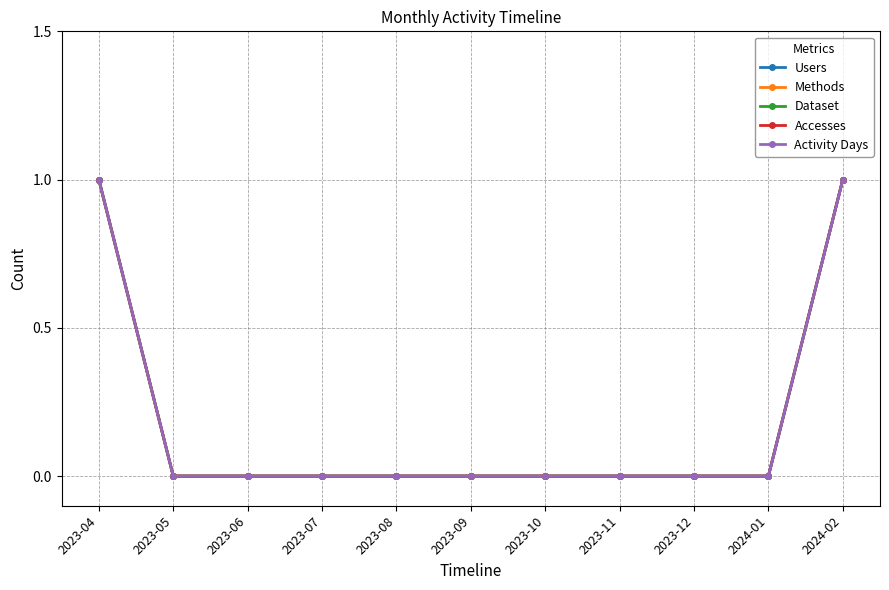

Between 2023-05 and 2023-07, which is larger?

2023-05